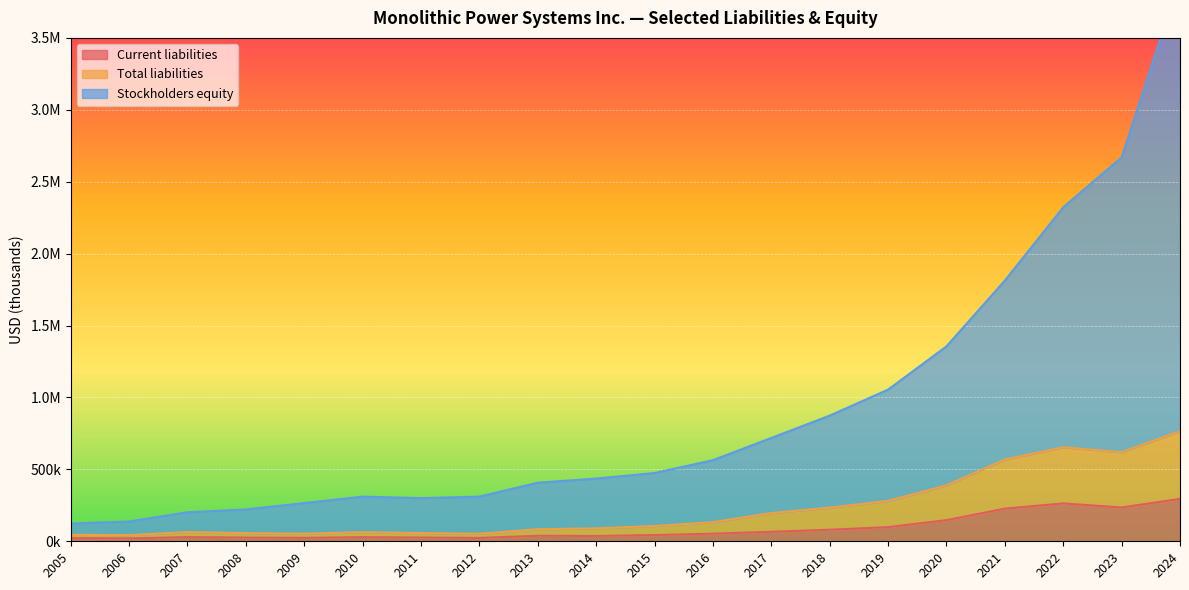

Reading left to right, extract all data points from this chart.

Current liabilities: 2024=294567	2023=235035	2022=263400	2021=226944	2020=146969	2019=98225	2018=80439	2017=65917	2016=52921	2015=43283	2014=36861	2013=38489	2012=23460	2011=26070	2010=28970	2009=23922	2008=25882	2007=29412	2006=20122	2005=22267
Total liabilities: 2024=471330	2023=384414	2022=390283	2021=341840	2020=241904	2019=182884	2018=153339	2017=130562	2016=80010	2015=62769	2014=52941	2013=45509	2012=28868	2011=30990	2010=34708	2009=28864	2008=30654	2007=35053	2006=22375	2005=22607
Stockholders equity: 2024=3145767	2023=2049939	2022=1668602	2021=1243985	2020=966587	2019=773491	2018=640093	2017=522007	2016=431116	2015=368516	2014=346425	2013=323399	2012=258294	2011=242877	2010=246895	2009=212957	2008=164645	2007=137537	2006=94952	2005=78168